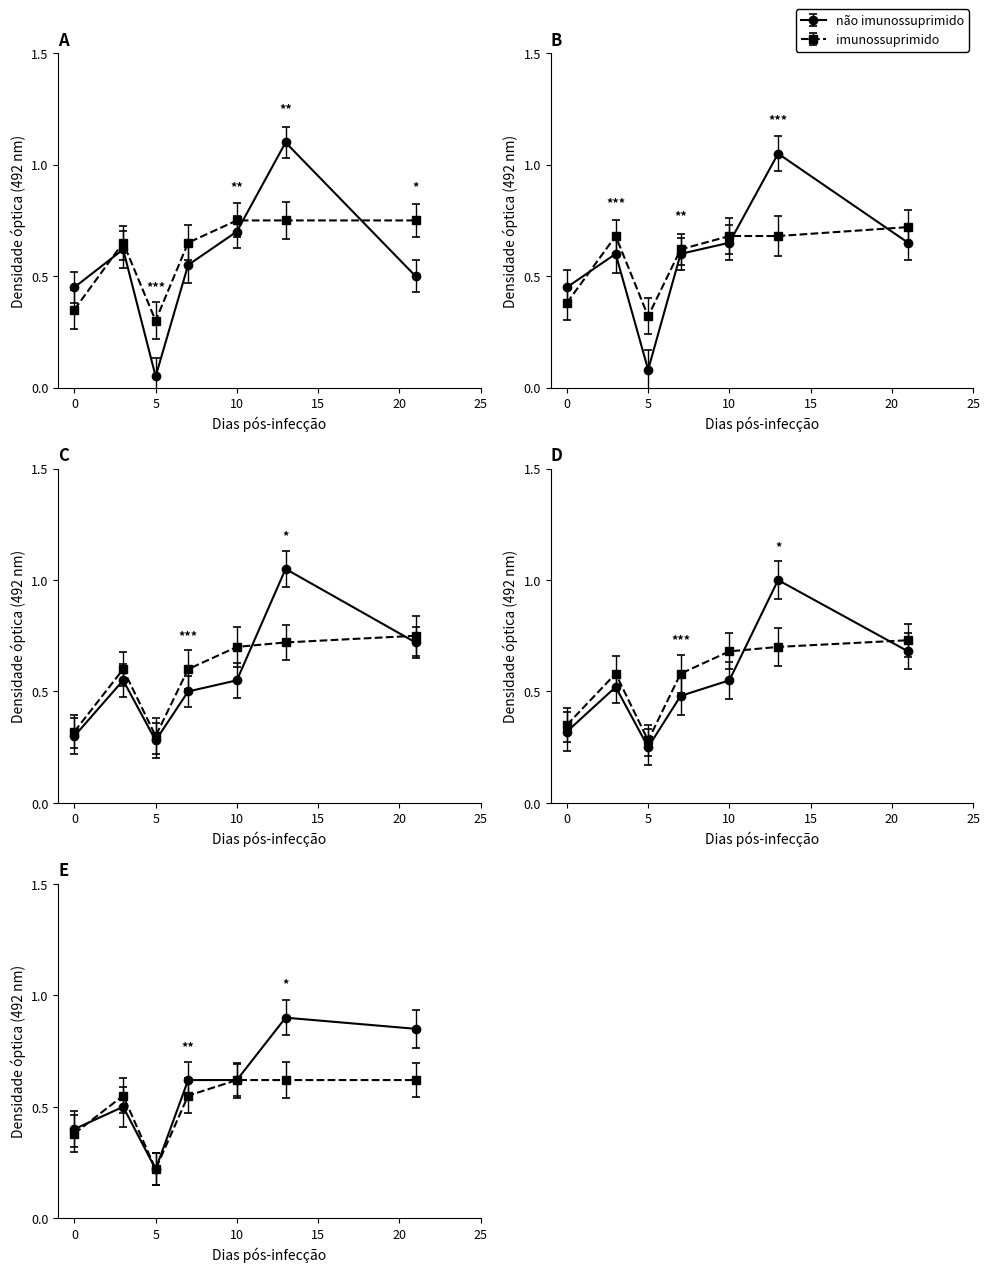

Between 10 and 5, which is larger?

10